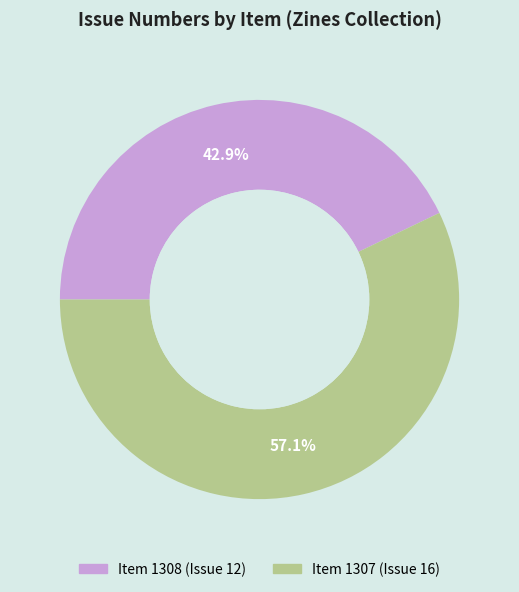

What is the ratio of the value at Item 1307 to the value at Item 1308?

1.3